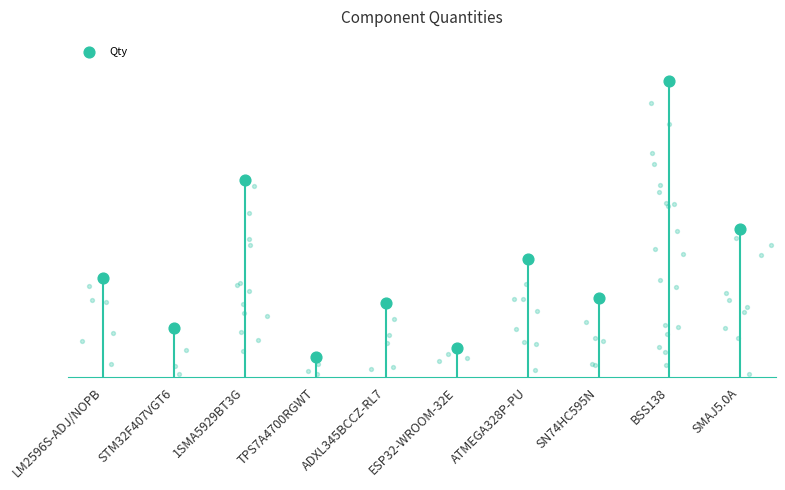

Approximately how many times larger is the value at ADXL345BCCZ-RL7 compared to ATMEGA328P-PU?

0.6